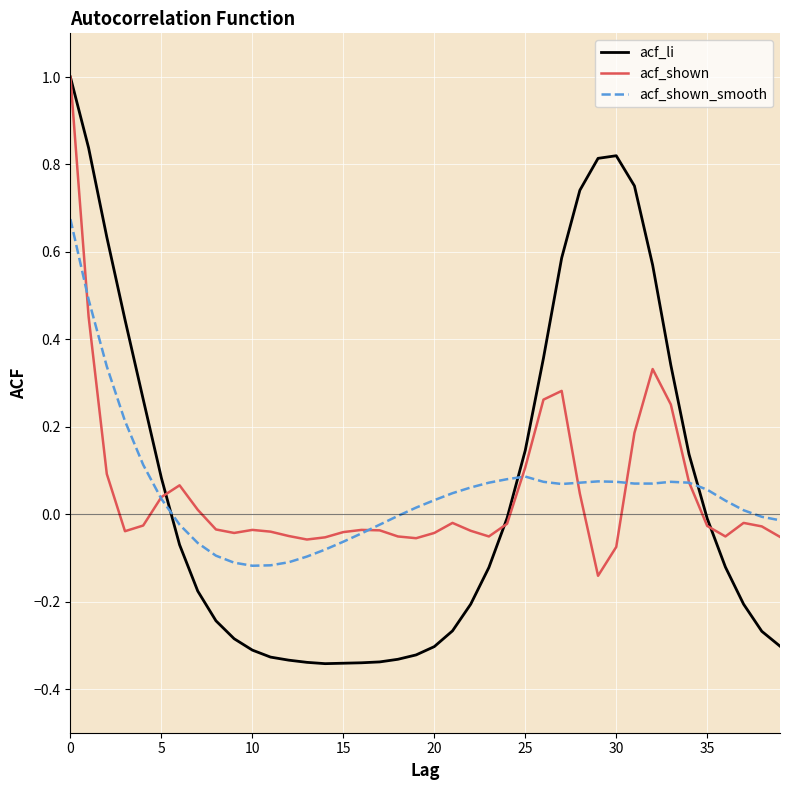

What is the maximum value shown in the chart?

1.0